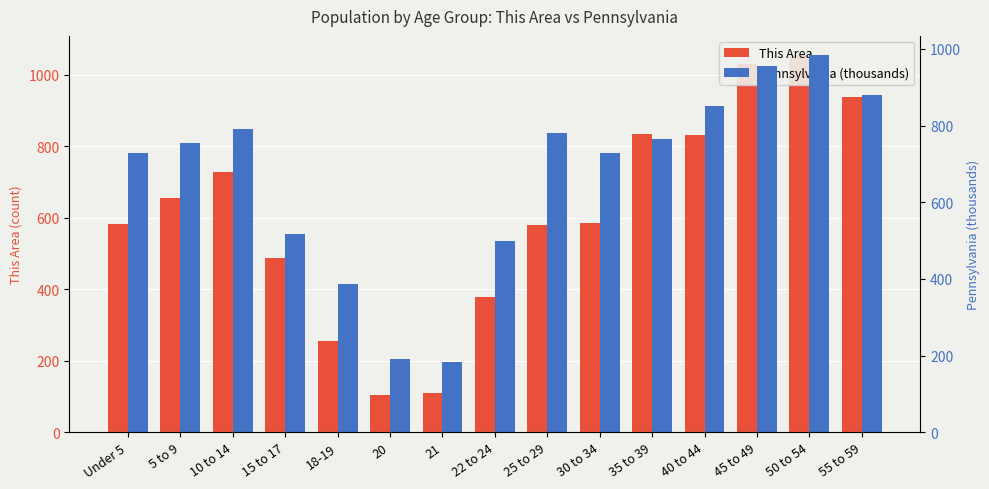

At which category is the sum across all series the highest?

50 to 54